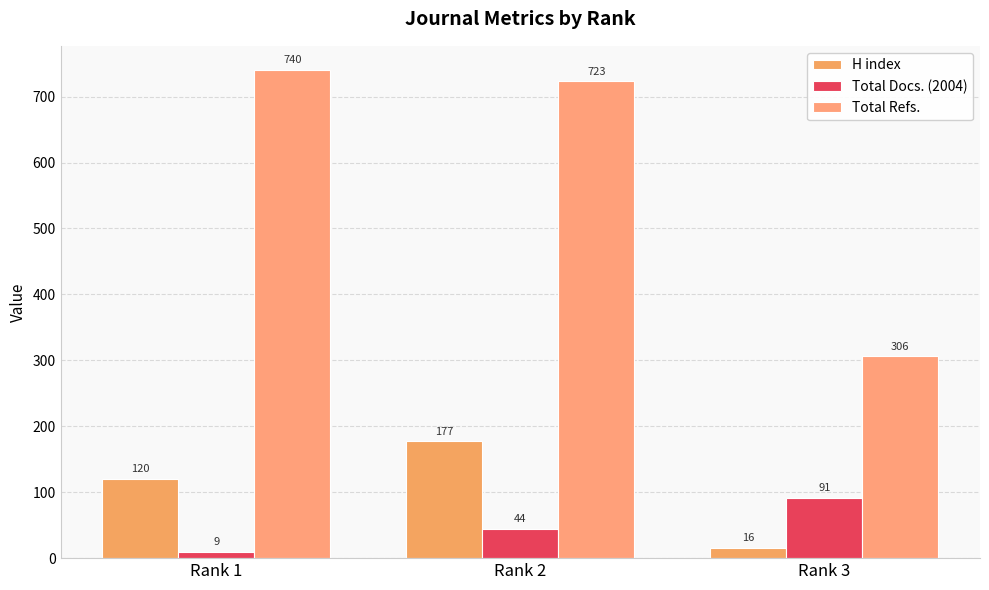

What is the spread (max minus min) of values at Rank 1?

731